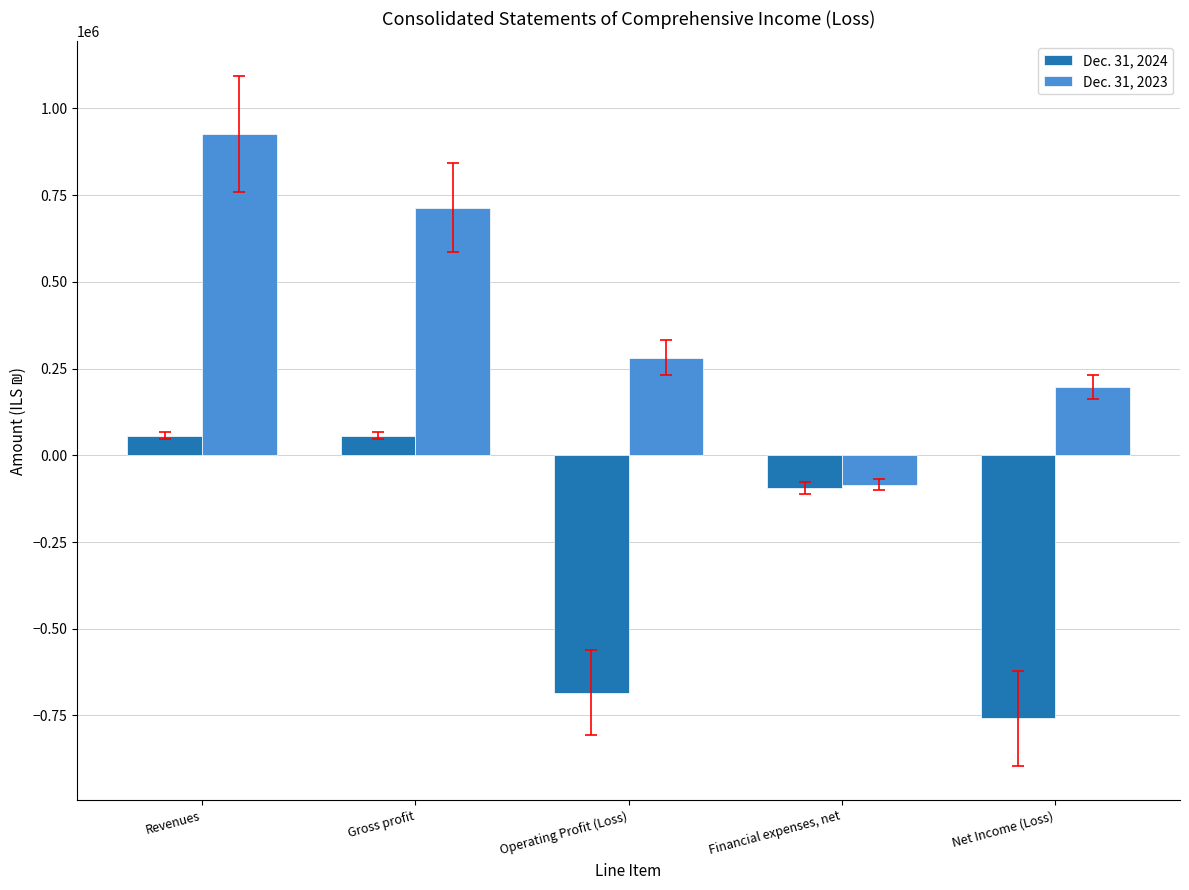

Is the value of Dec. 31, 2023 at Gross profit greater than the value of Dec. 31, 2024 at Financial expenses, net?

Yes